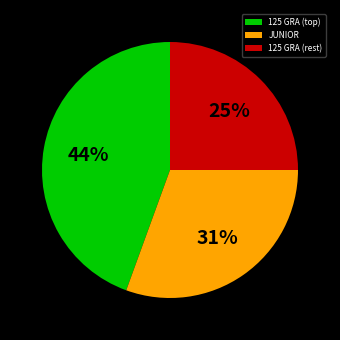

True or false: JUNIOR accounts for 37% of the total.

False